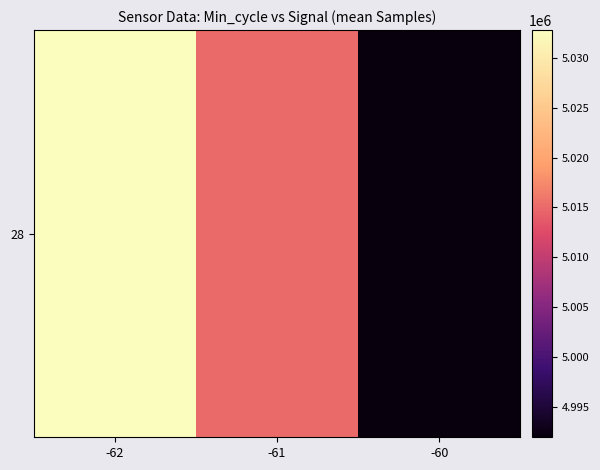

Reading right to left, list all the values displayed in this chart.

4991954.0	5014933.2	5032778.8